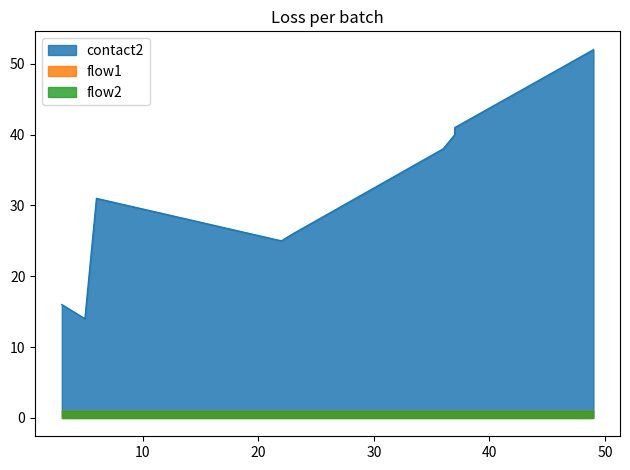

At how many categories does at least one series exceed 32?

4